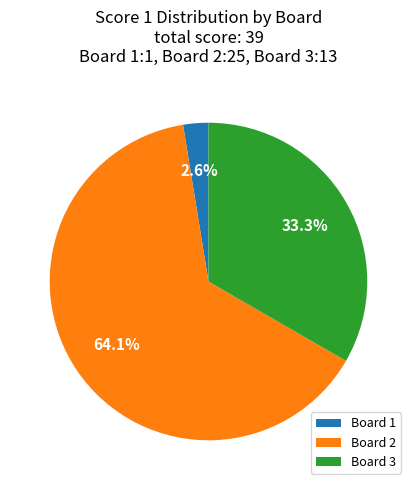

Between Board 2 and Board 3, which is larger?

Board 2